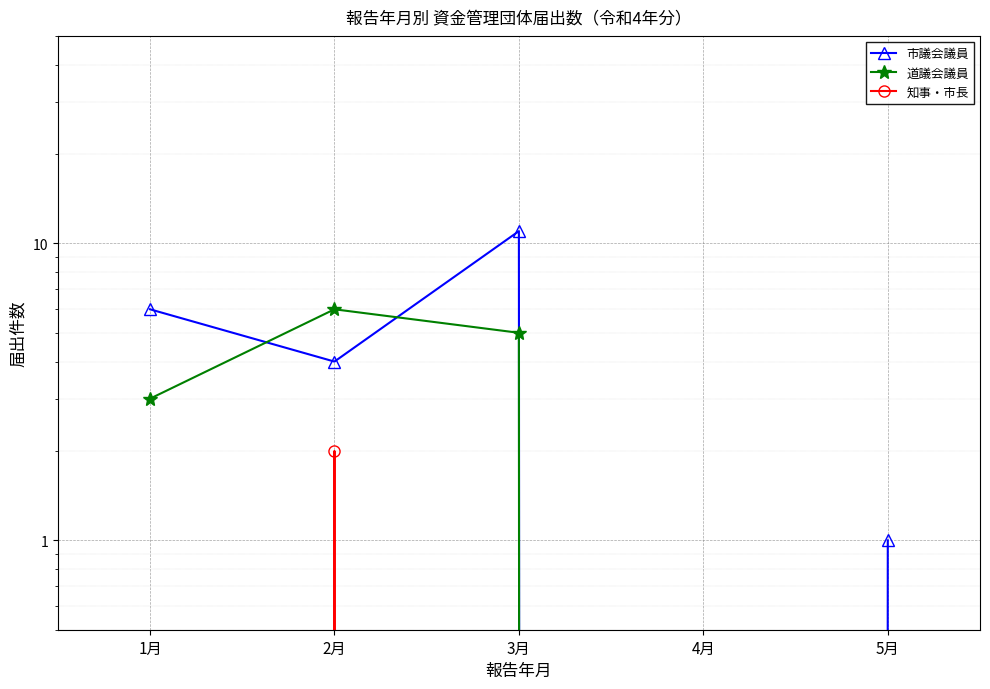

How many categories are shown in the chart?

5